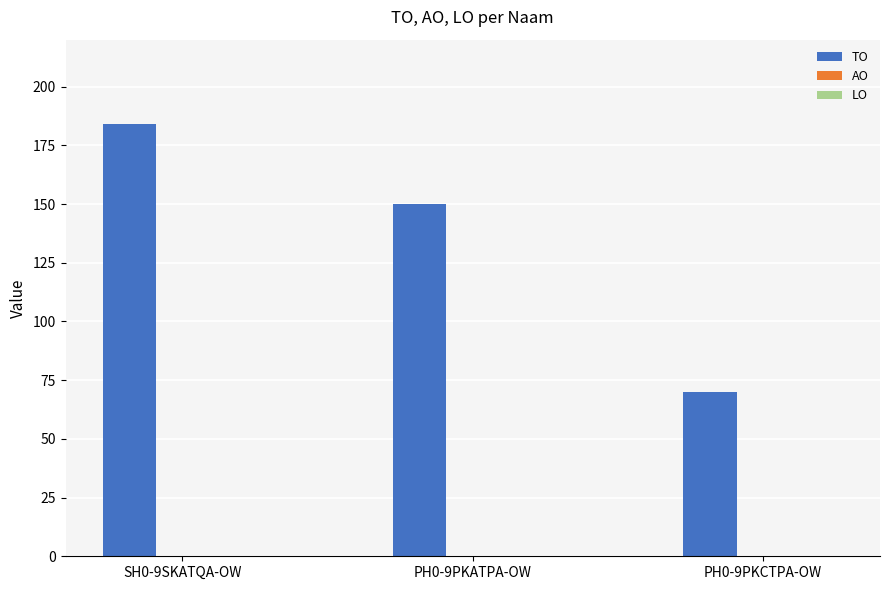

Where is the data nearest to the value 127?

PH0-9PKATPA-OW